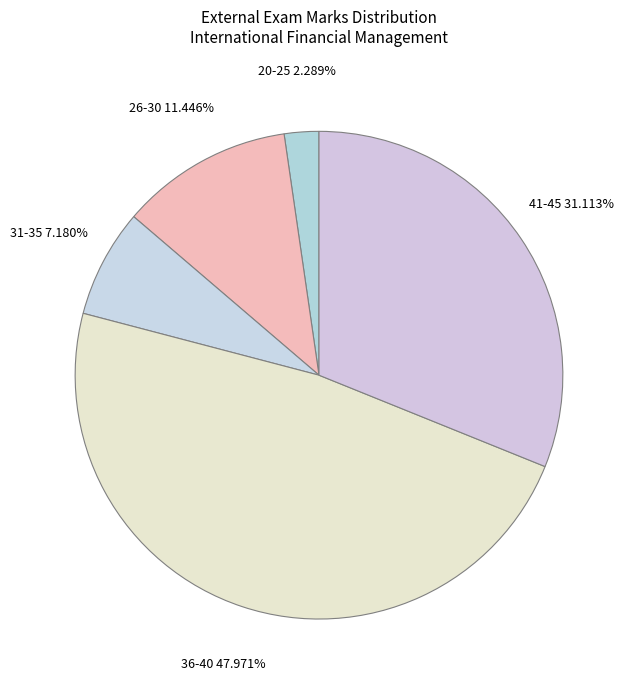

Is there a majority slice in this chart?

No